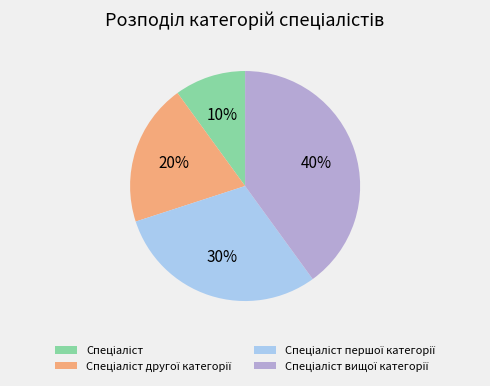

How many segments does this pie chart have?

4